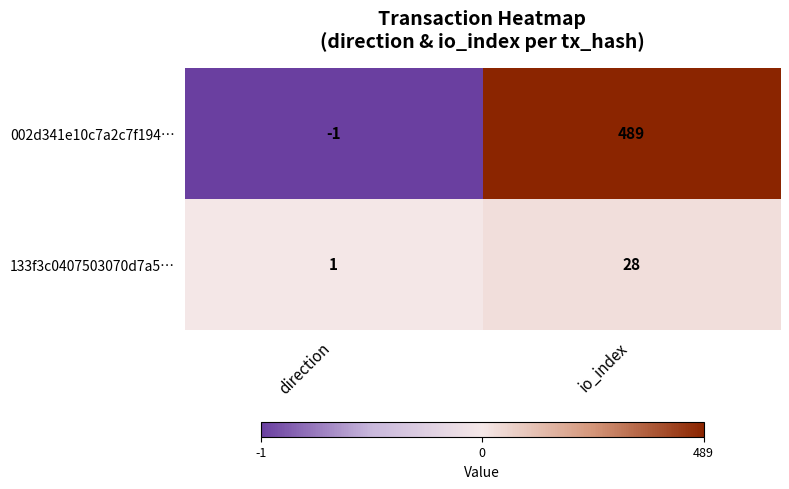

Rank the series at direction from highest to lowest value.

133f3c0407503070d7a5…, 002d341e10c7a2c7f194…